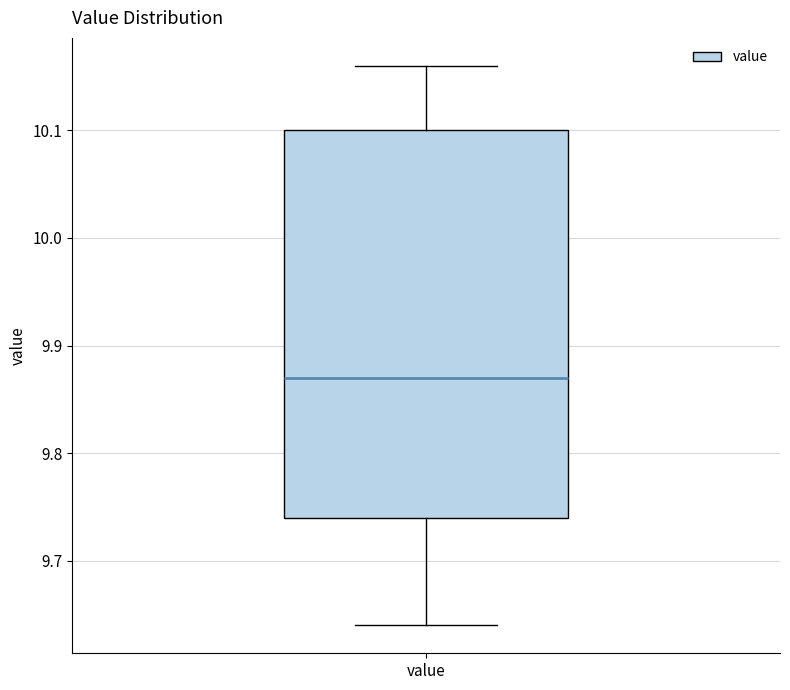

Where does the upper whisker of the box for value end on the y-axis? The values are not printed on the chart, so give them approximately, as read against the axis.

10.16